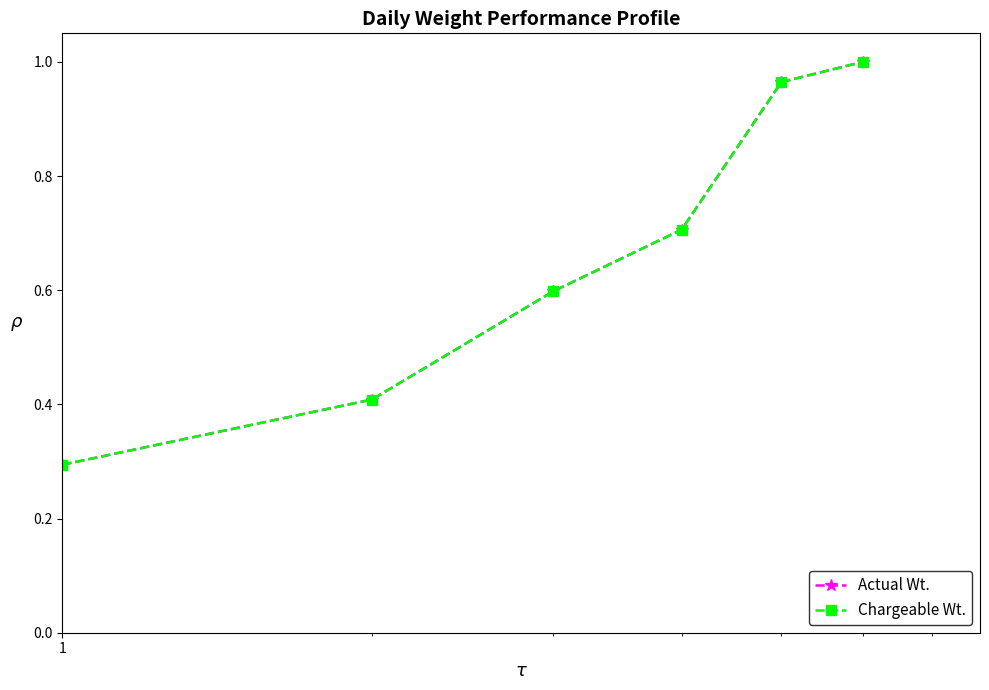

True or false: Actual Wt. has more than 0 points higher than both neighbors.

False